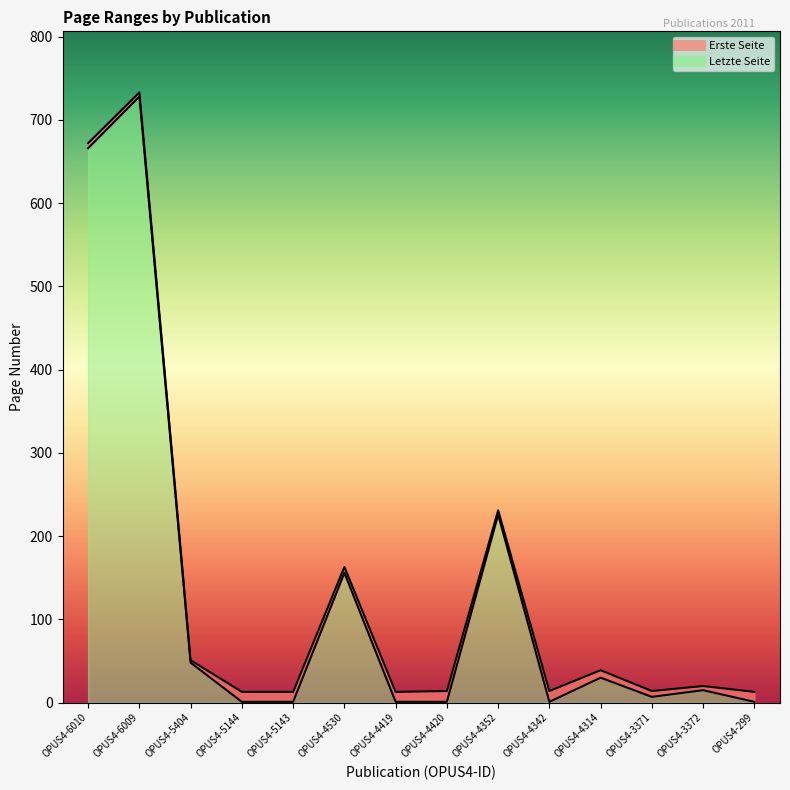

At which category does the chart reach its peak across all series?

OPUS4-6009